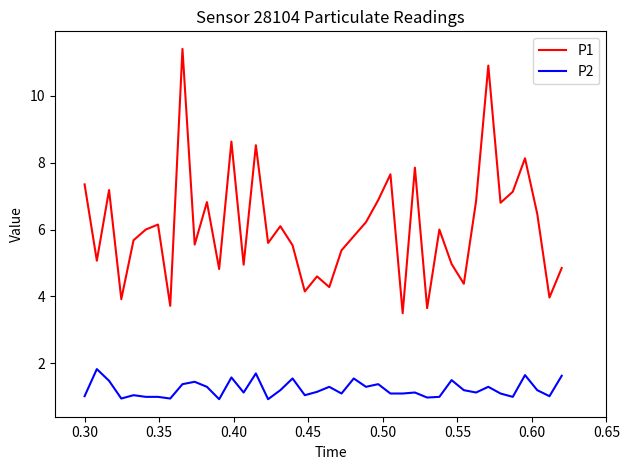

What is the difference between the maximum and minimum values in the P1 series?

7.9